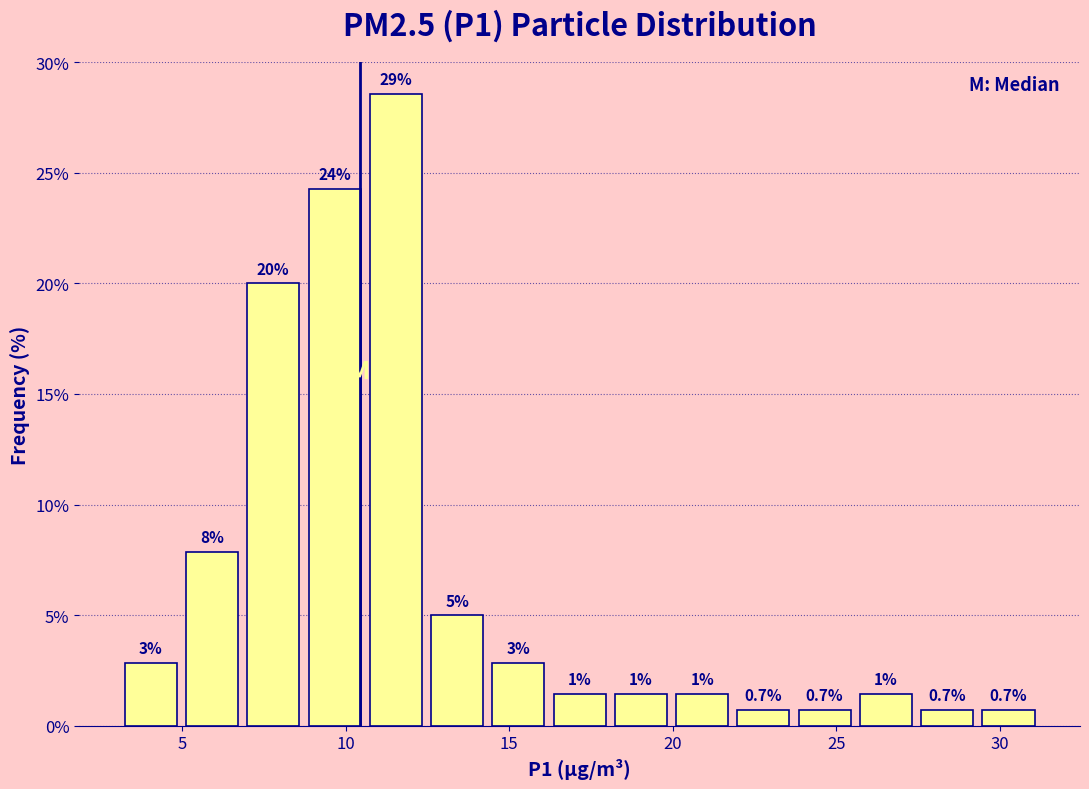

Around what value on the x-axis is the tallest bar? Give the approximate position of its centre, as read against the axis.

11.5